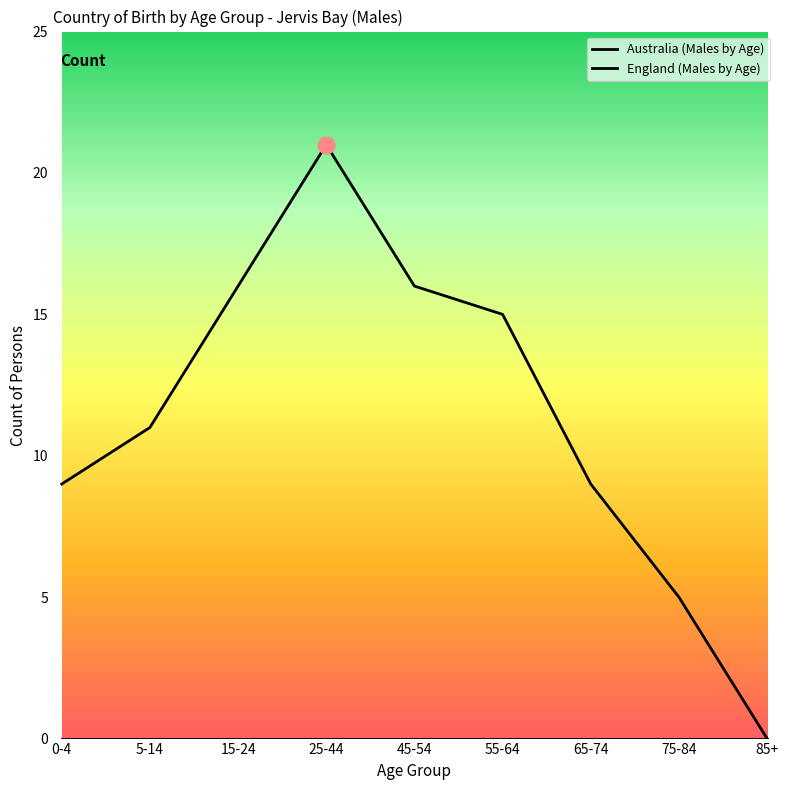

Does the chart have visible grid lines?

No